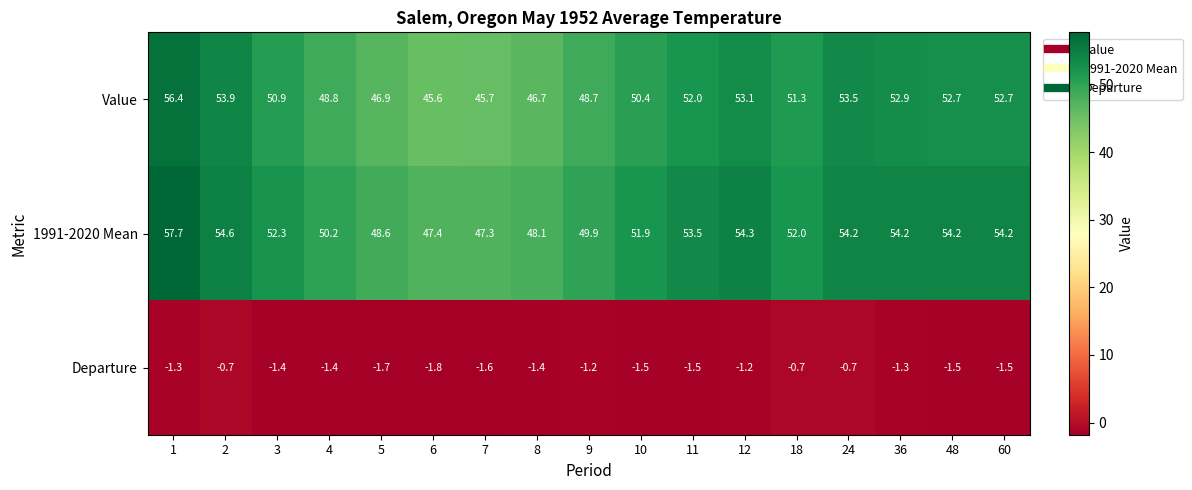

What is the maximum value for 1991-2020 Mean?

57.7